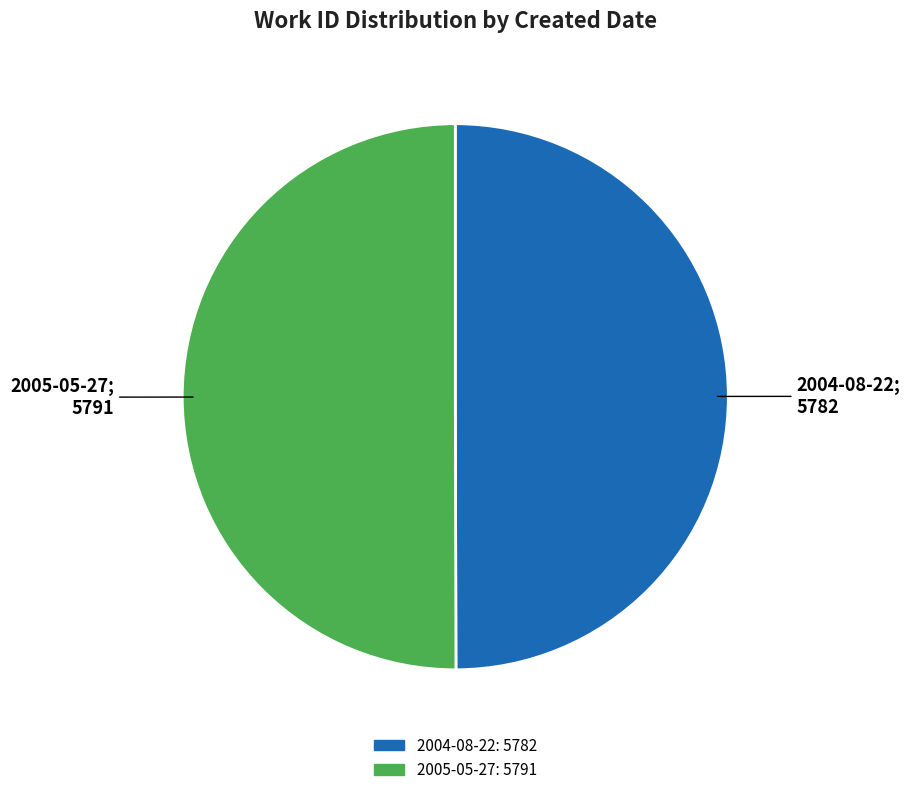

The 2004-08-22 slice represents 50% of the pie. True or false?

True